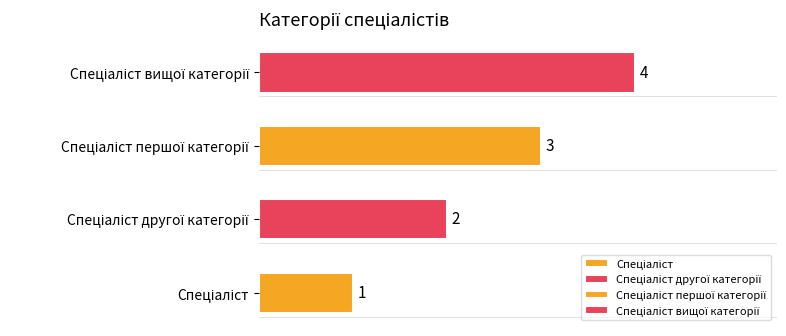

What is the minimum value shown in the chart?

1